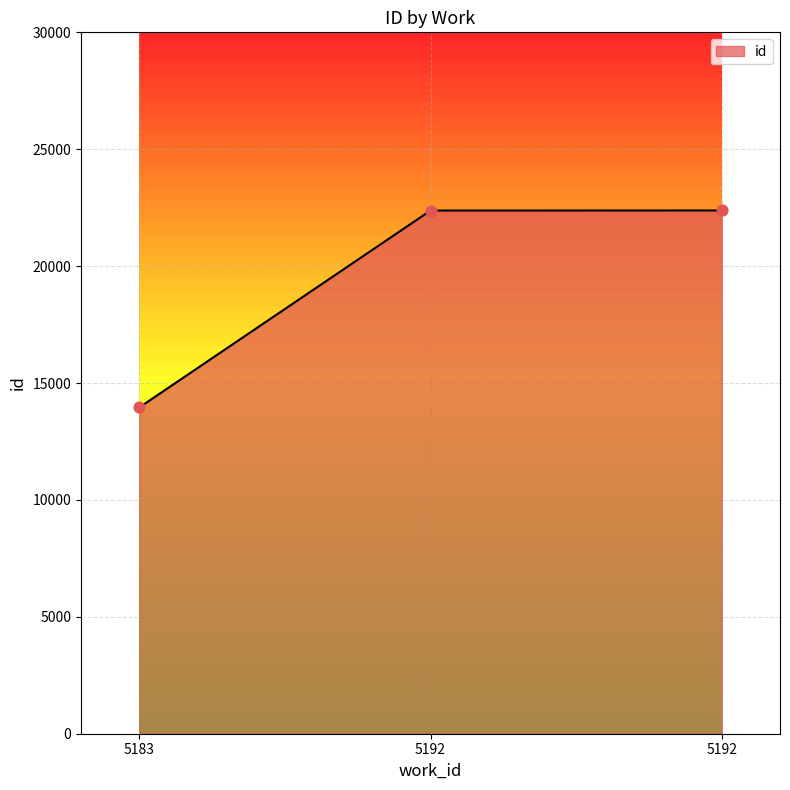

Between 5183 and 5192, which is larger?

5192